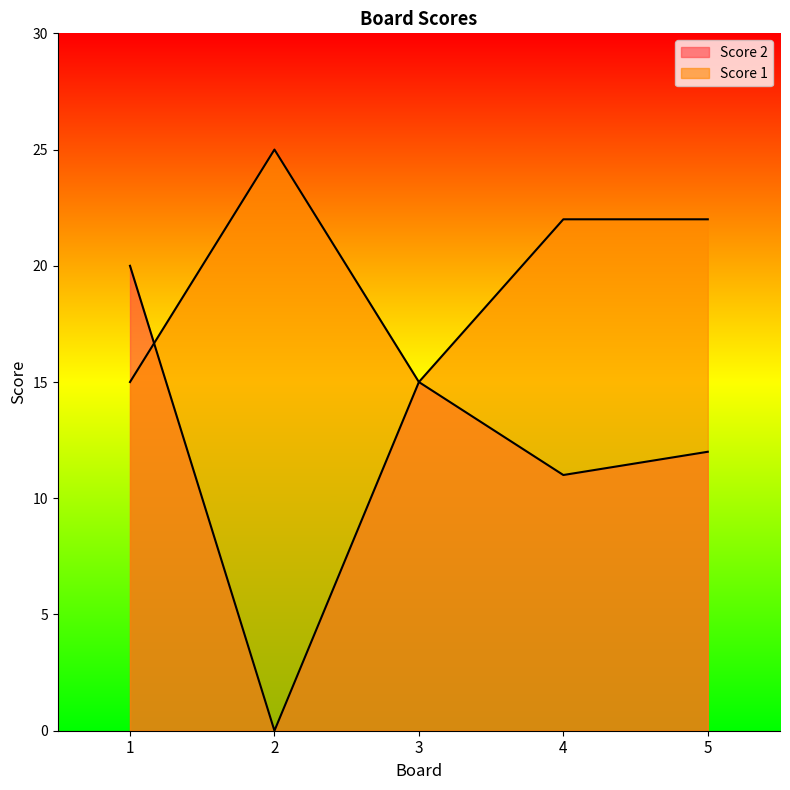

Read the Score 1 value at 5, to the nearest 10.

20